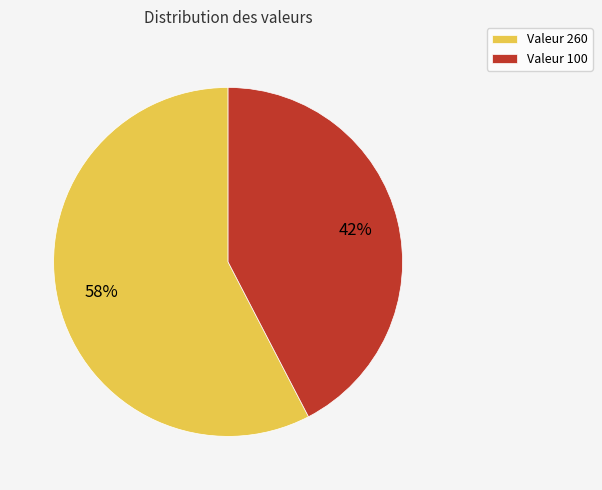

Which slice is the largest?

Valeur 260